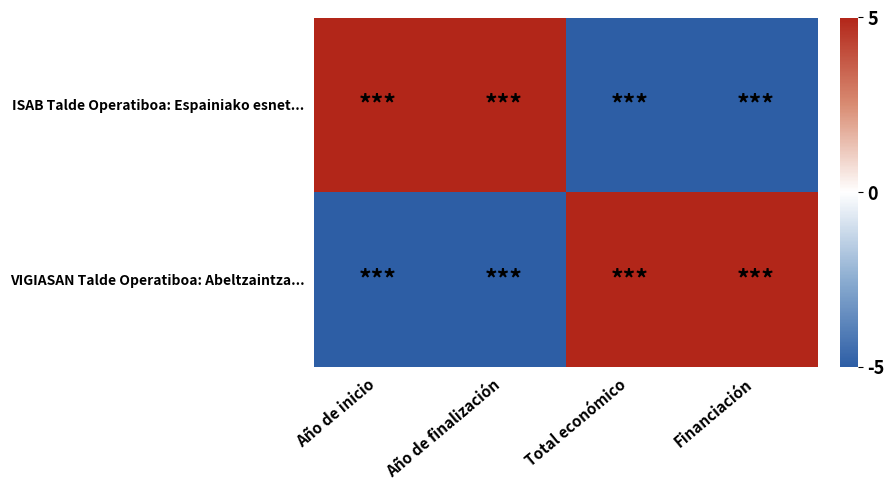

At which category is the sum across all series the highest?

Año de inicio